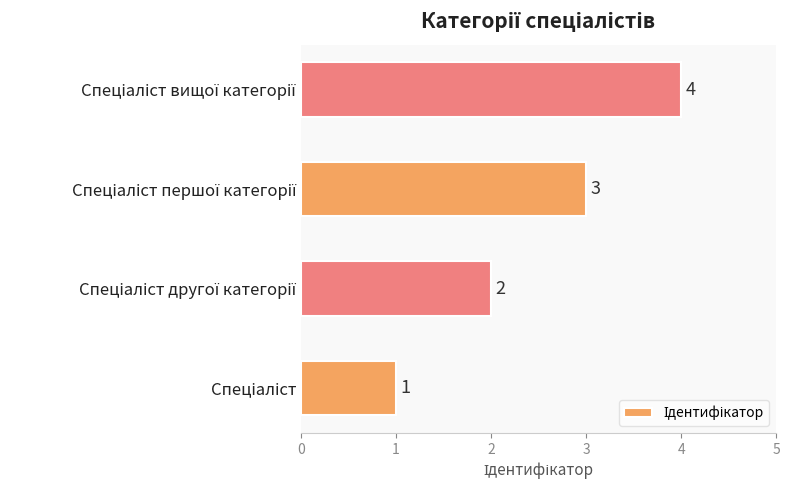

Count the values in the range 2 to 4.

3